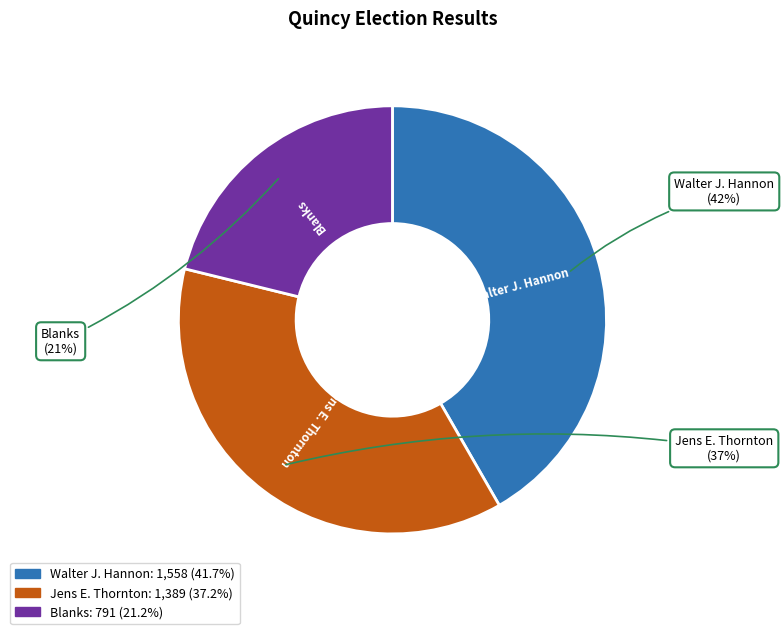

The Walter J. Hannon slice represents 50% of the pie. True or false?

False